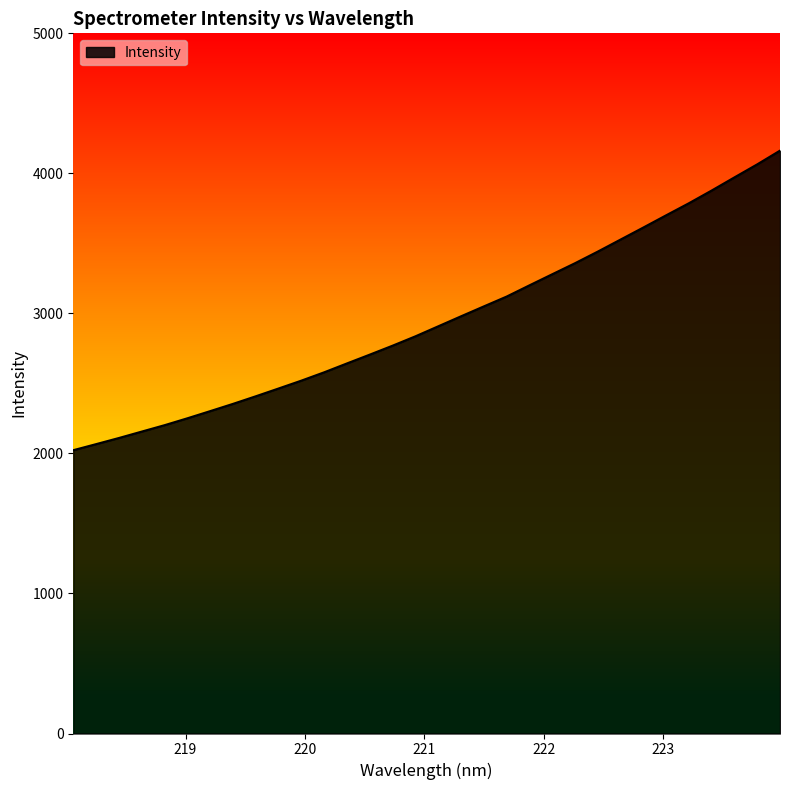

How many lines are shown in the chart?

1